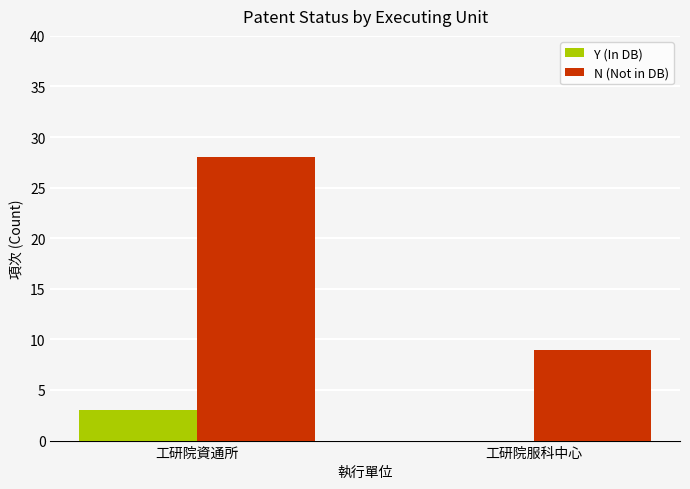

How many groups of bars are there?

2